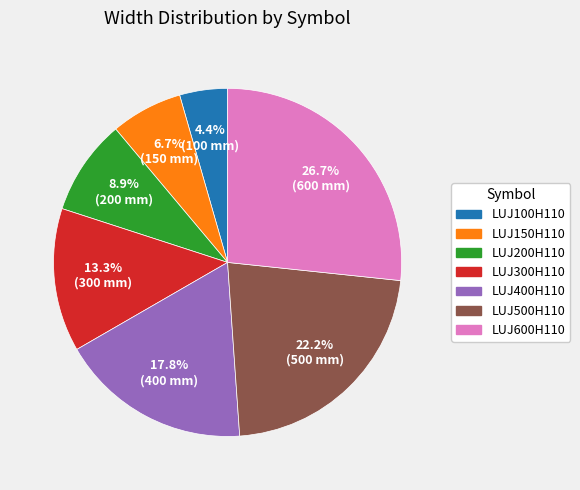

True or false: LUJ300H110 accounts for 1% of the total.

False